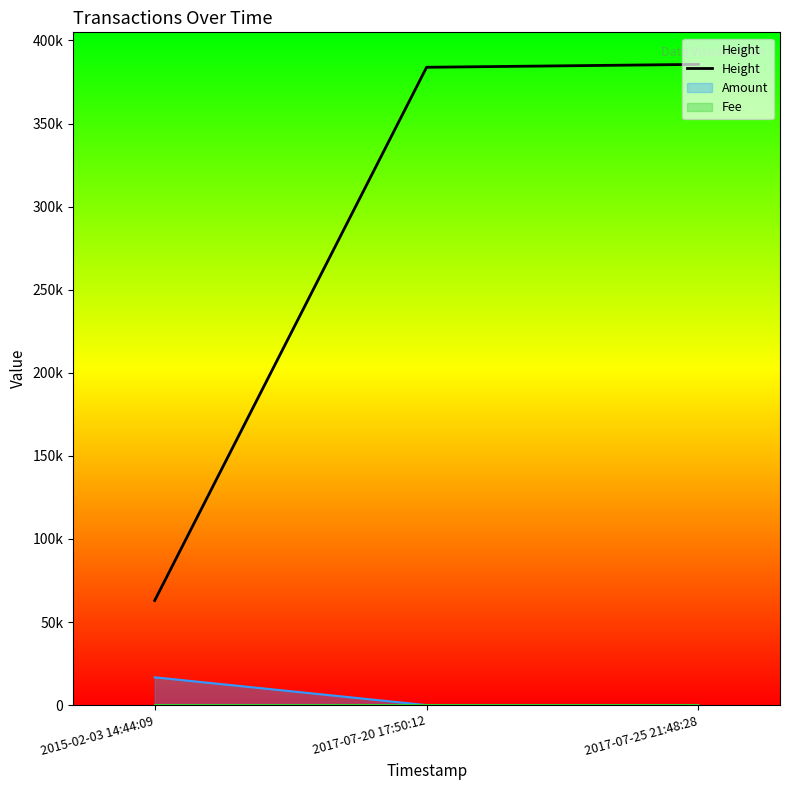

List the labels in order of value, largest first.

2017-07-25 21:48:28, 2017-07-20 17:50:12, 2015-02-03 14:44:09